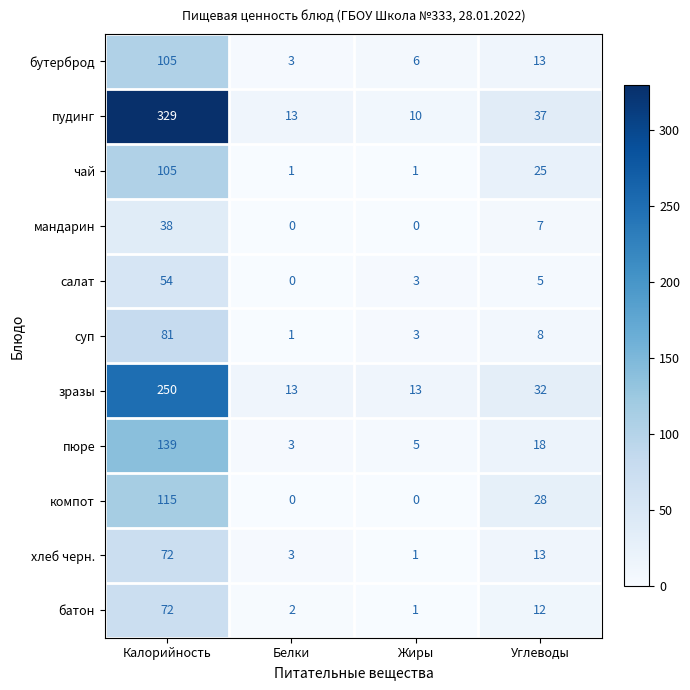

Which label corresponds to the largest value in the chart?

Калорийность